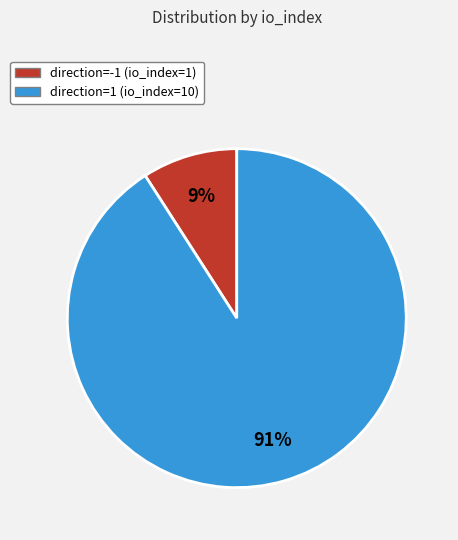

What is the largest slice in the pie chart?

direction=1 (io_index=10)